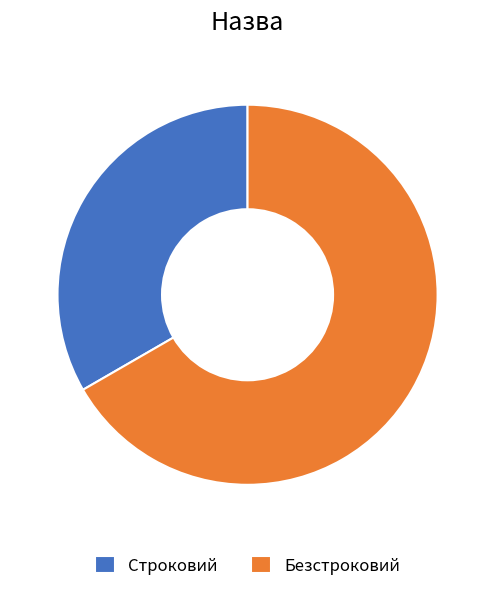

How many segments does this pie chart have?

2